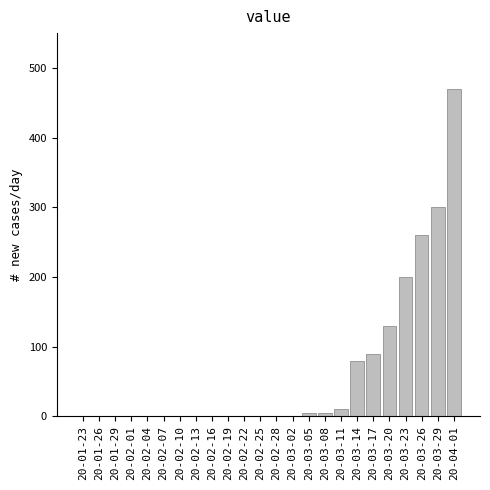

Reading left to right, extract all data points from this chart.

20-01-23=0	20-01-26=0	20-01-29=0	20-02-01=0	20-02-04=0	20-02-07=0	20-02-10=0	20-02-13=0	20-02-16=0	20-02-19=0	20-02-22=0	20-02-25=0	20-02-28=0	20-03-02=0	20-03-05=5	20-03-08=5	20-03-11=10	20-03-14=80	20-03-17=90	20-03-20=130	20-03-23=200	20-03-26=260	20-03-29=300	20-04-01=470